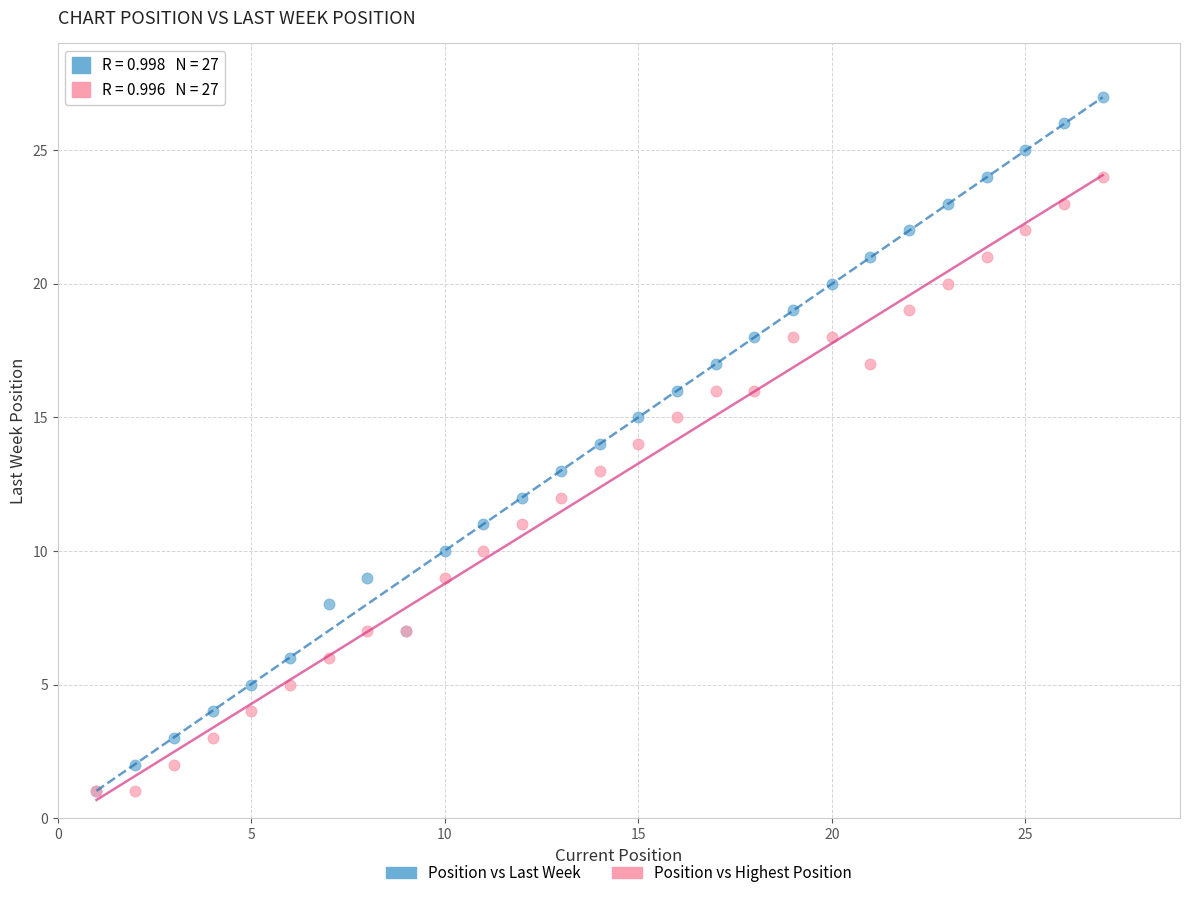

What are all the series names shown in the legend?

Position vs Last Week, Position vs Highest Position